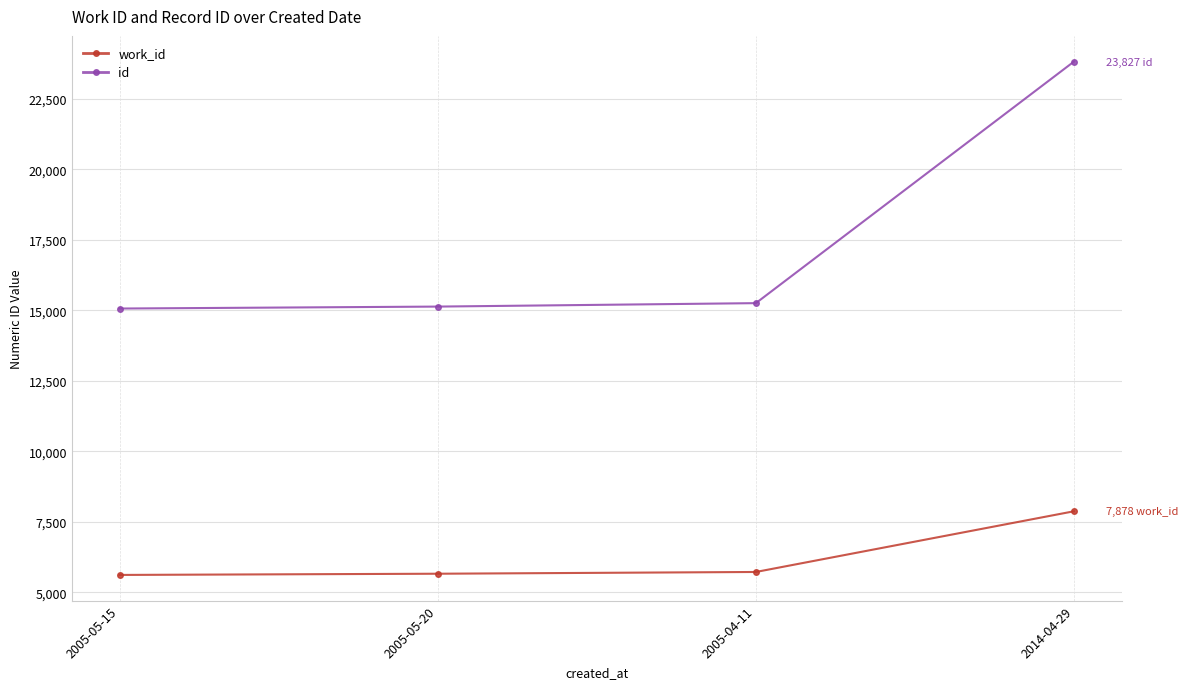

How many data points does each series have?

4